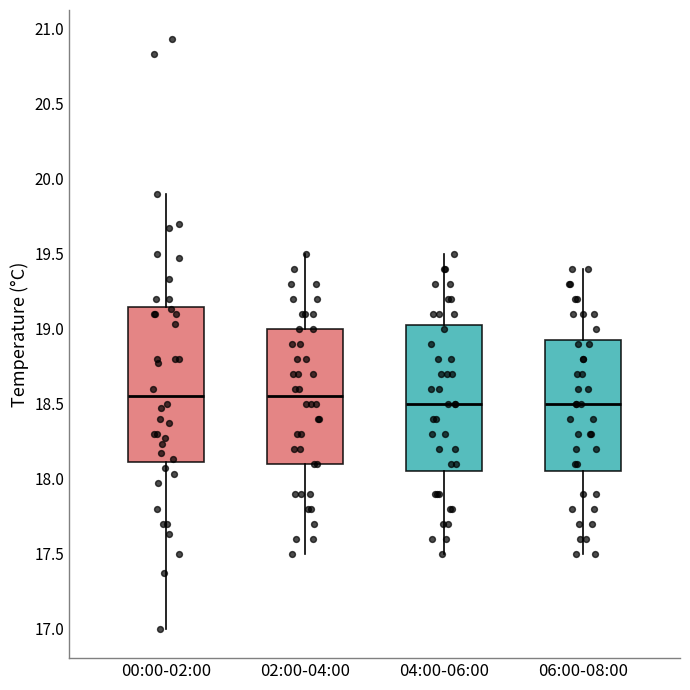

Reading left to right, transcribe this box plot: for each box, give where its median line is, the range the box spans, and where its two whiskers end, as read against the y-axis. The values are not printed on the chart, so give them approximately, as read against the axis.

00:00-02:00: median 18.55, box 18.10 to 19.15, whiskers 17.00 to 19.90
02:00-04:00: median 18.55, box 18.10 to 19.00, whiskers 17.50 to 19.50
04:00-06:00: median 18.50, box 18.05 to 19.05, whiskers 17.50 to 19.50
06:00-08:00: median 18.50, box 18.05 to 18.95, whiskers 17.50 to 19.40